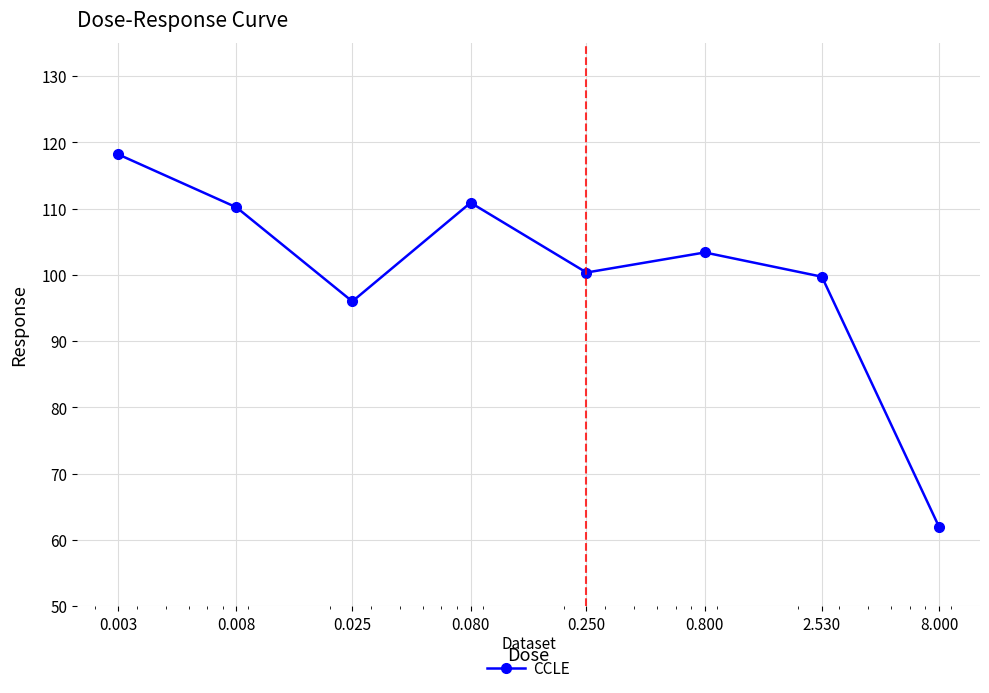

Reading left to right, transcribe all the data shown in this chart.

118.2	110.2	96.0	110.9	100.4	103.4	99.7	62.0